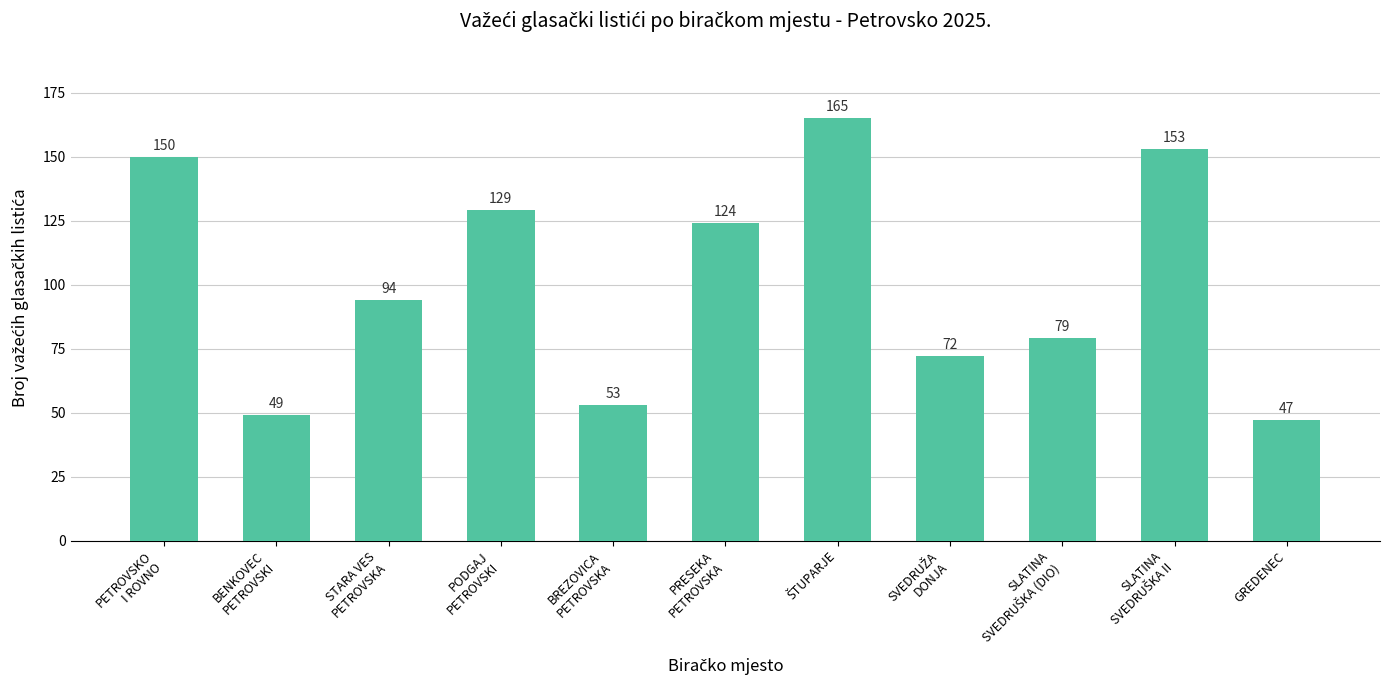

The chart shows a value of 80 at GREDENEC. True or false?

False